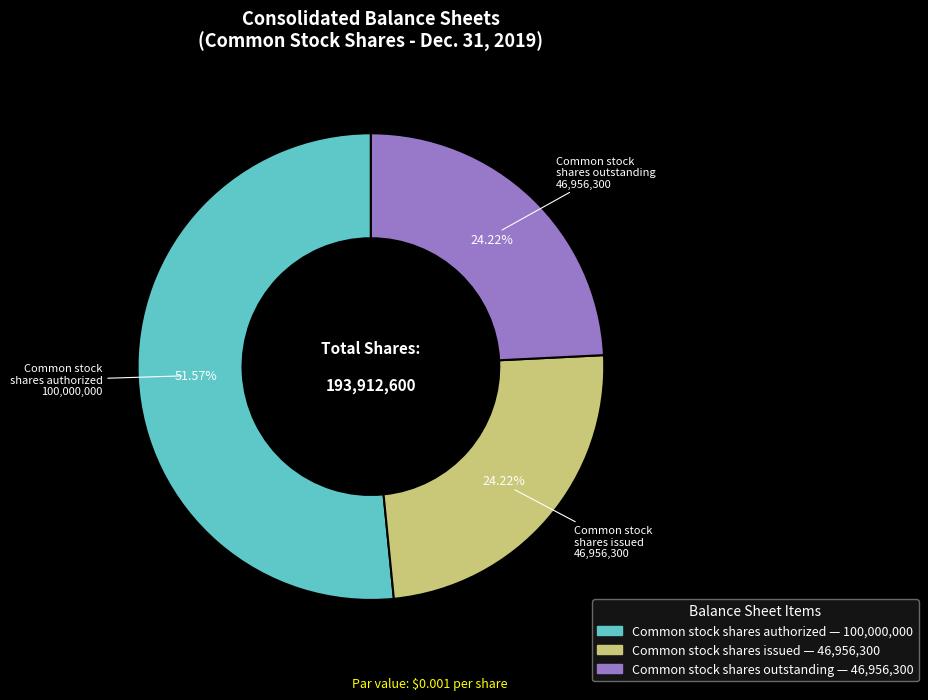

Which slice is the largest?

Common stock shares authorized